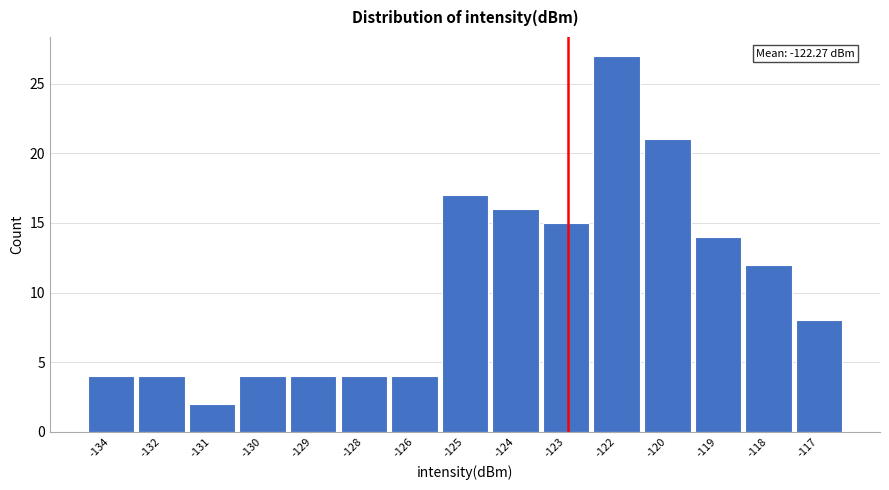

Reading right to left, list all the values displayed in this chart.

8	12	14	21	27	15	16	17	4	4	4	4	2	4	4